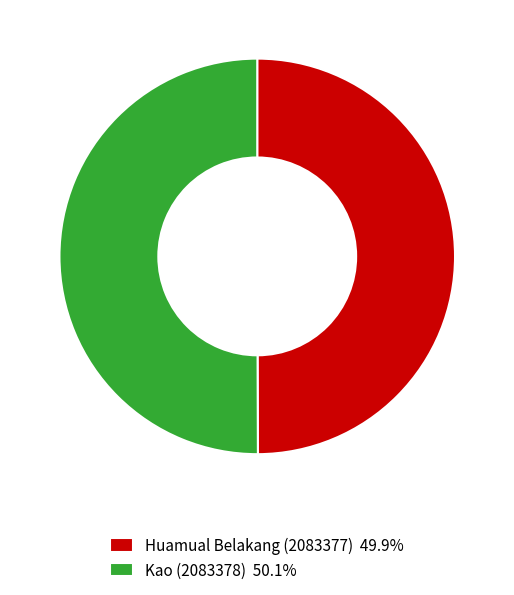

Combined, do Huamual Belakang (2083377) 49.9% and Kao (2083378) 50.1% account for over 50%?

Yes